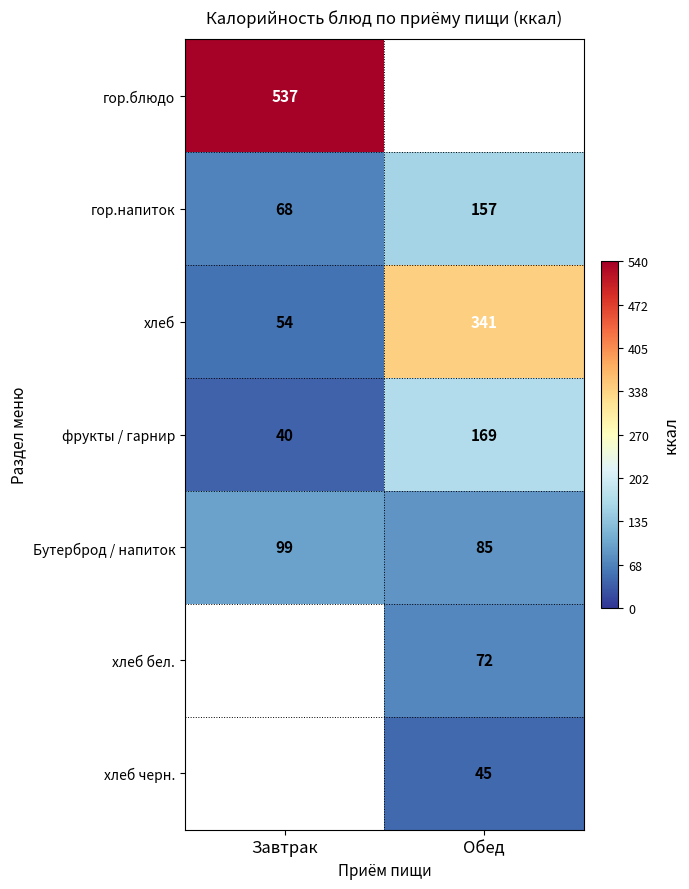

What is the difference between the maximum and minimum values in the хлеб series?

287